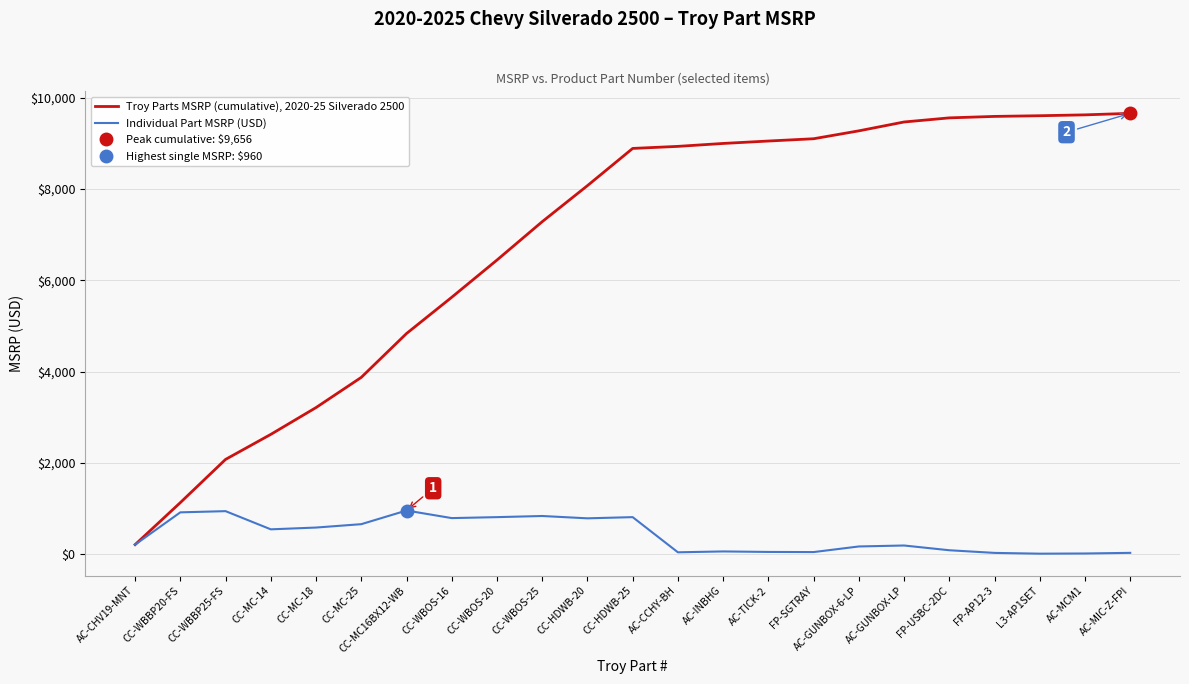

Reading left to right, list all the values displayed in this chart.

Troy Parts MSRP (cumulative), 2020-25 Silverado 2500: 213	1133	2079	2627	3214	3875	4835	5629	6444	7284	8073	8888	8933	8997	9050	9100	9273	9467	9557	9589	9604	9623	9656
Individual Part MSRP (USD): 213	920	946	548	587	661	960	794	815	840	789	815	45	64	53	50	173	194	90	32	15	19	33